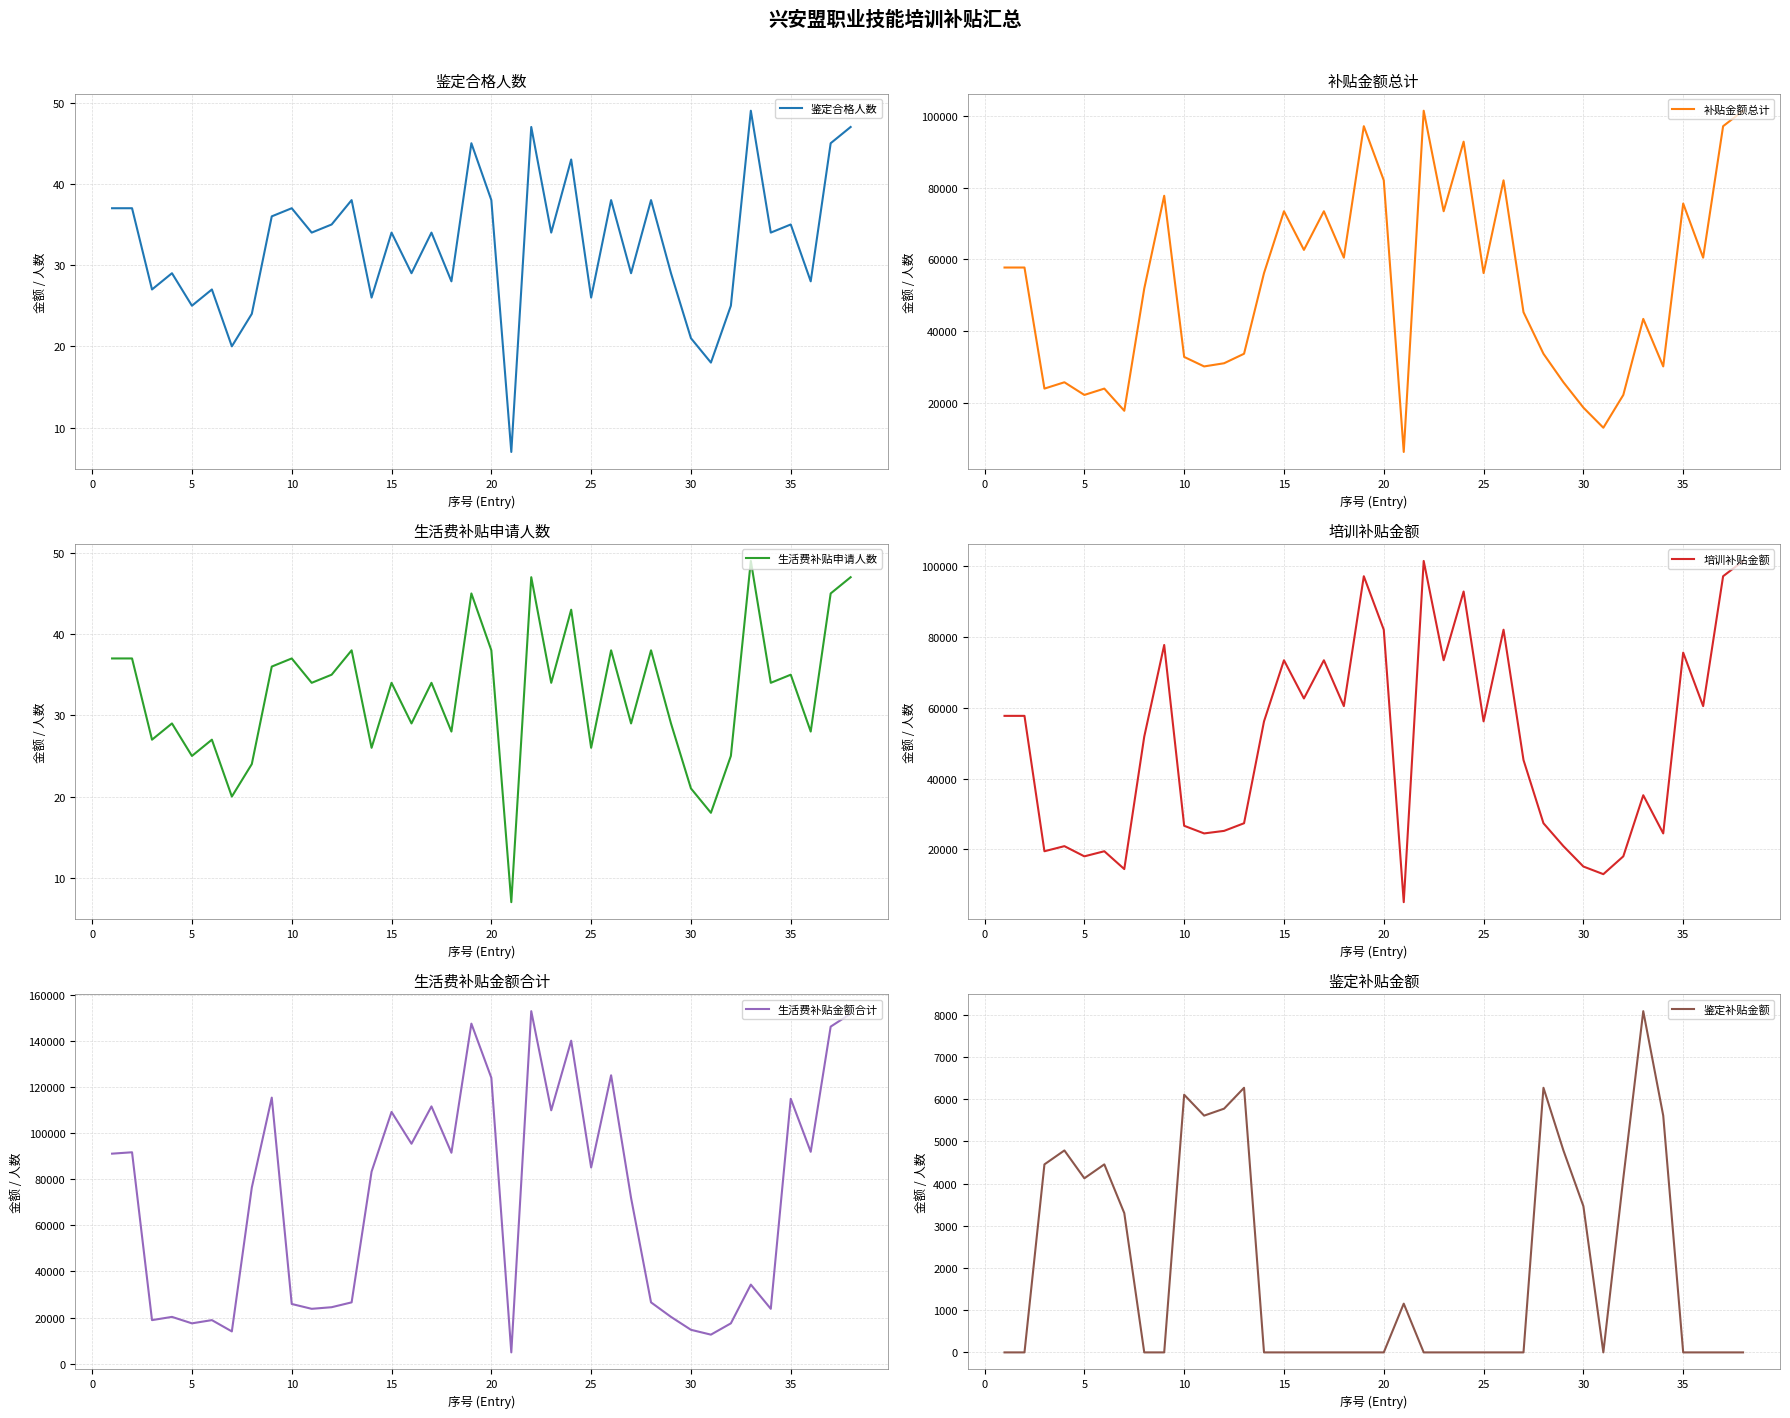

What is the lowest value of the 培训补贴金额 series?

5040